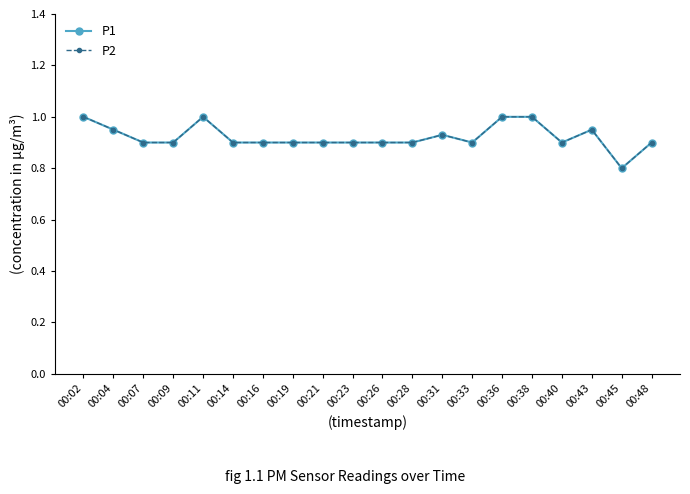

What is the minimum value for P1?

0.8